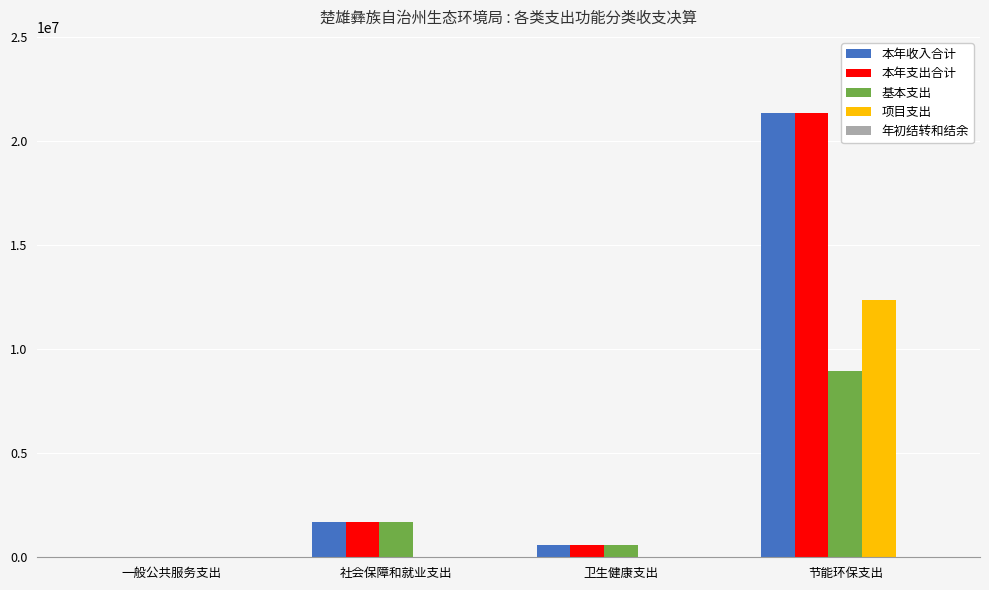

The value of 项目支出 at 卫生健康支出 is 4371024.3. True or false?

False